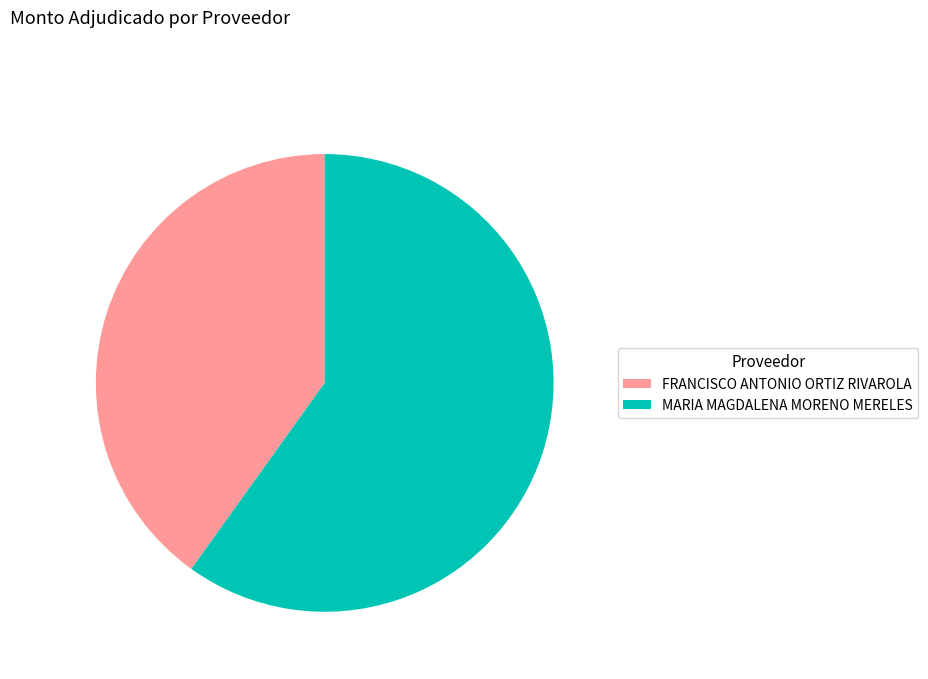

Which slice is the largest?

MARIA MAGDALENA MORENO MERELES